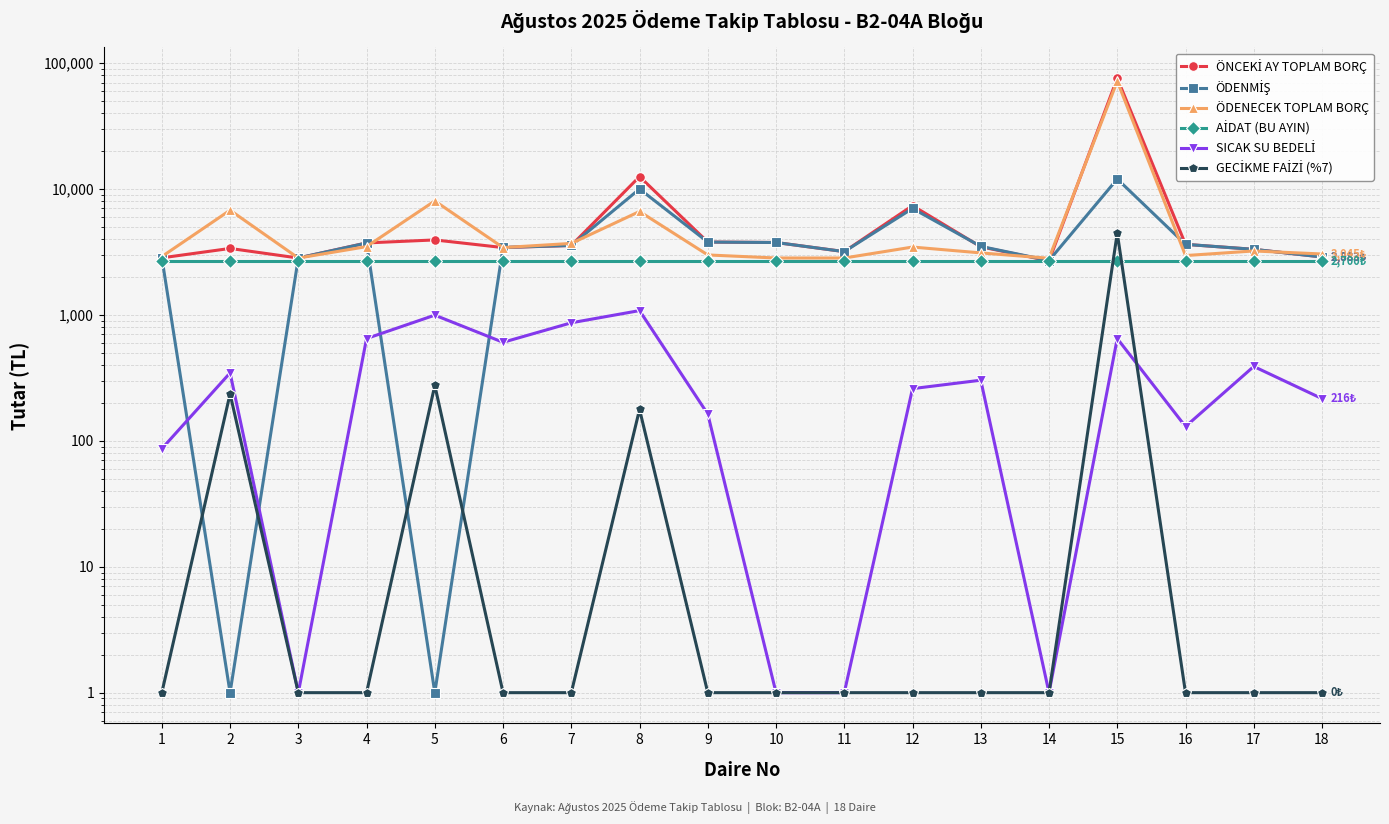

Where is the first local minimum for SICAK SU BEDELİ?

3